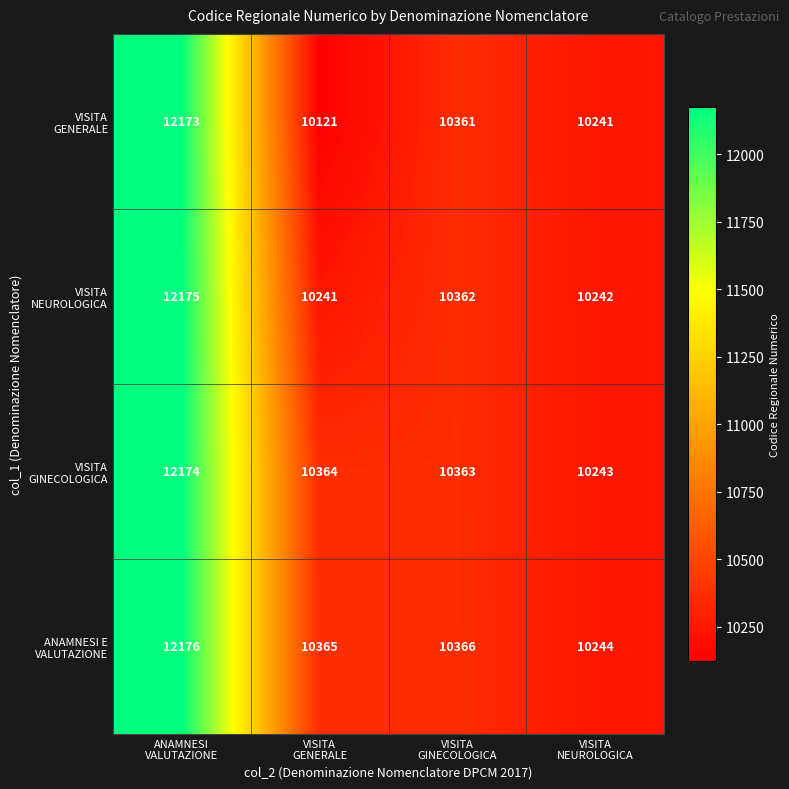

What is the minimum value shown in the chart?

10121